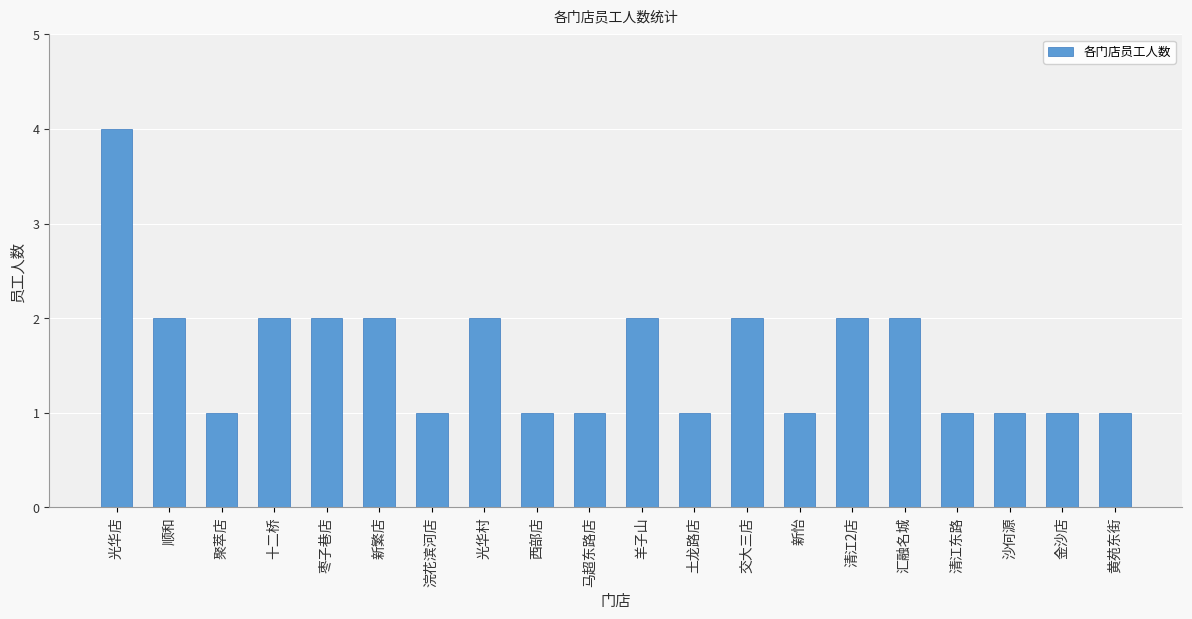

Approximately how many times larger is the value at 新繁店 compared to 清江2店?

1.0